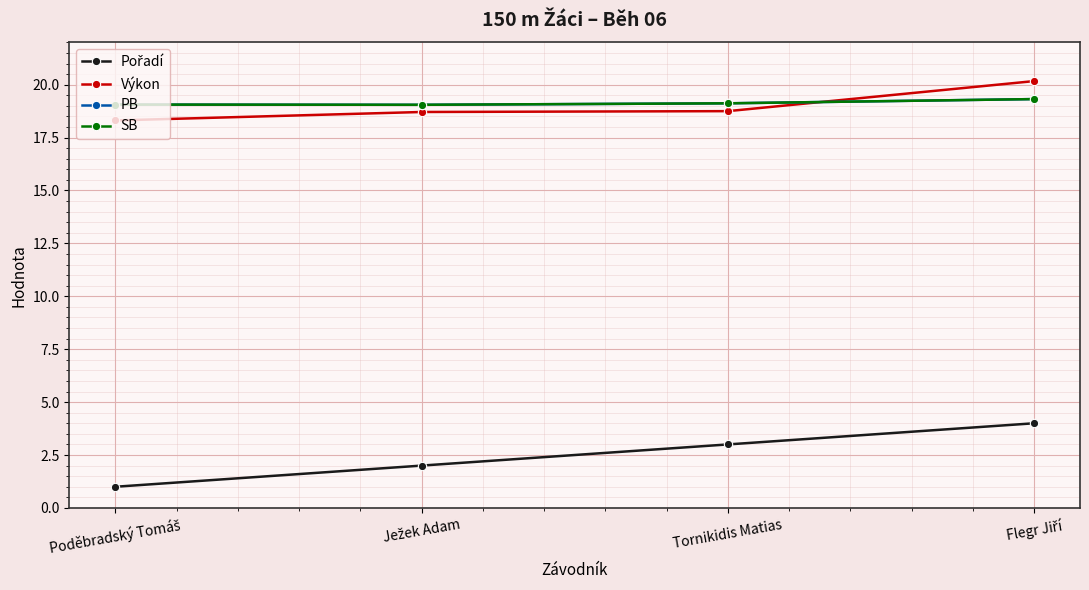

The value of Pořadí at Tornikidis Matias is 0.9. True or false?

False